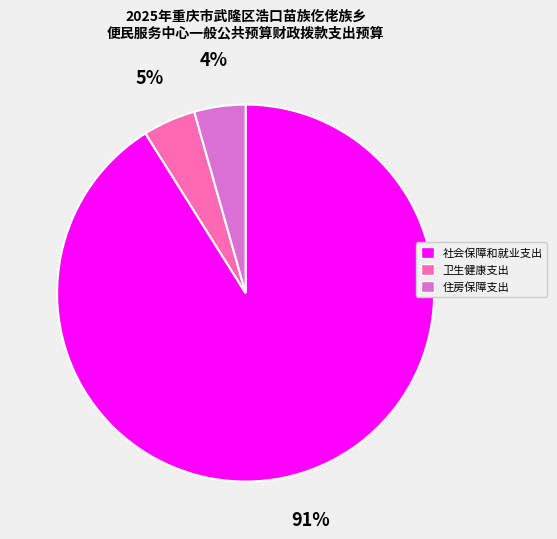

To the nearest percent, what is the combined percentage of 卫生健康支出 and 社会保障和就业支出?

96%